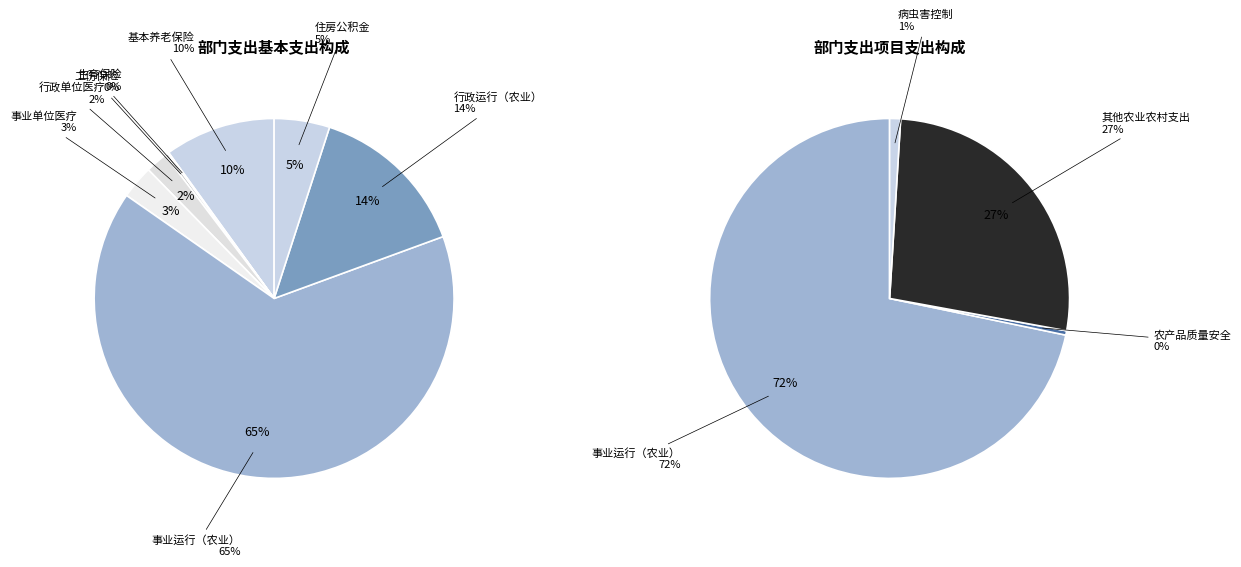

True or false: 住房公积金 accounts for 1% of the total.

False